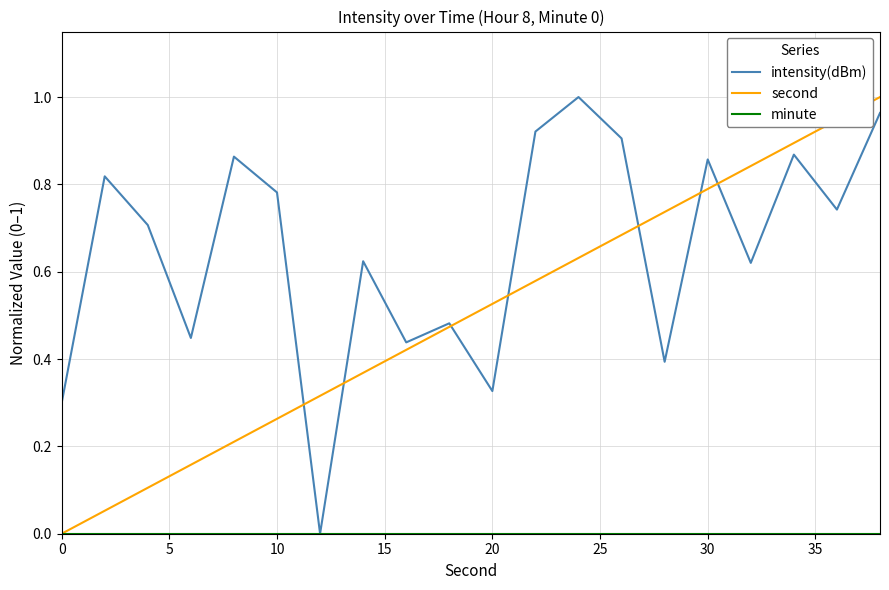

Which series has the largest total across all categories?

intensity(dBm)